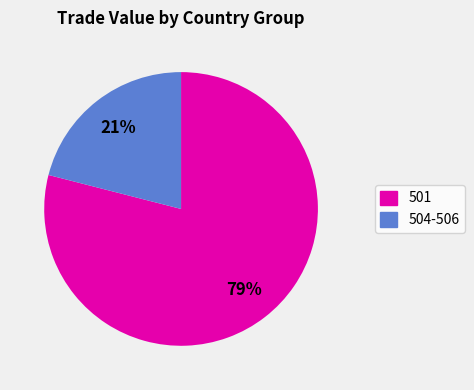

To the nearest percent, what is the difference between the largest and smallest slice percentages?

58%